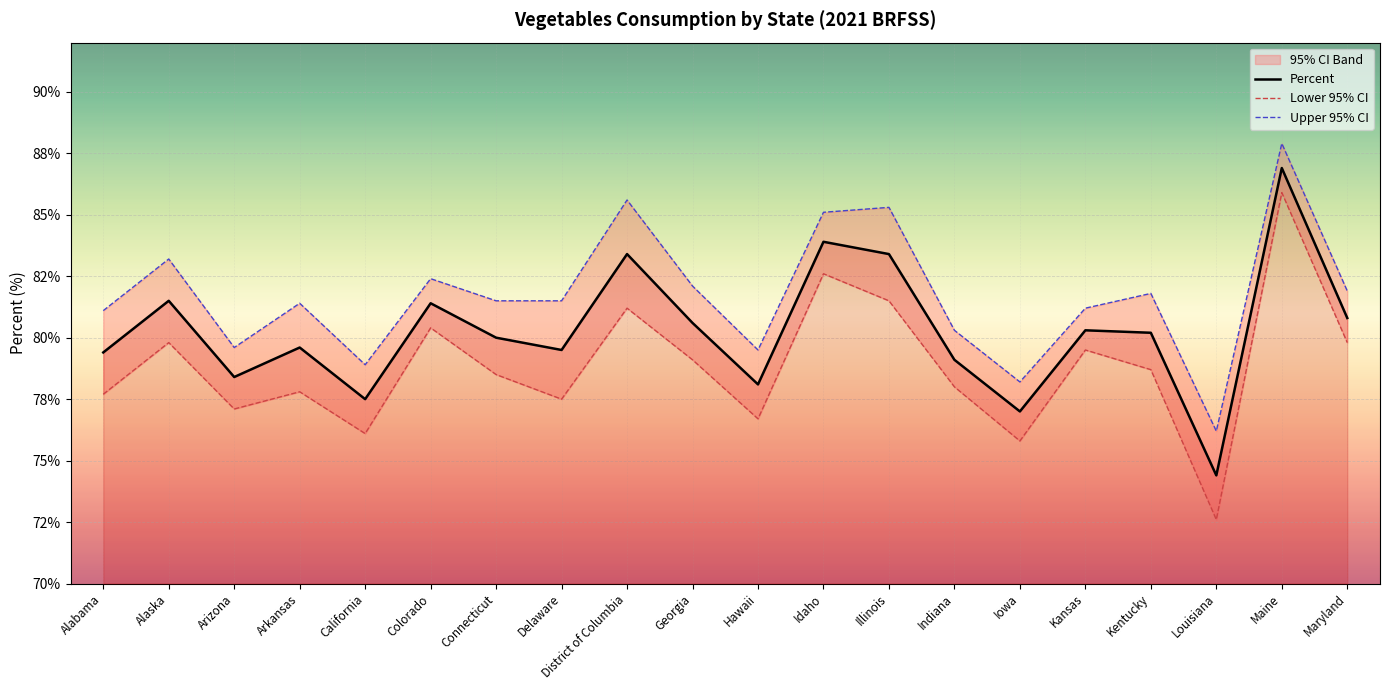

What is the smallest value displayed?

72.6